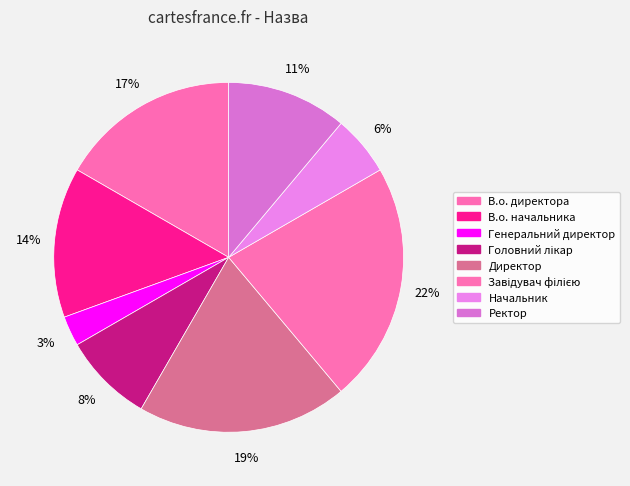

To the nearest percent, what portion does Головний лікар represent?

8%